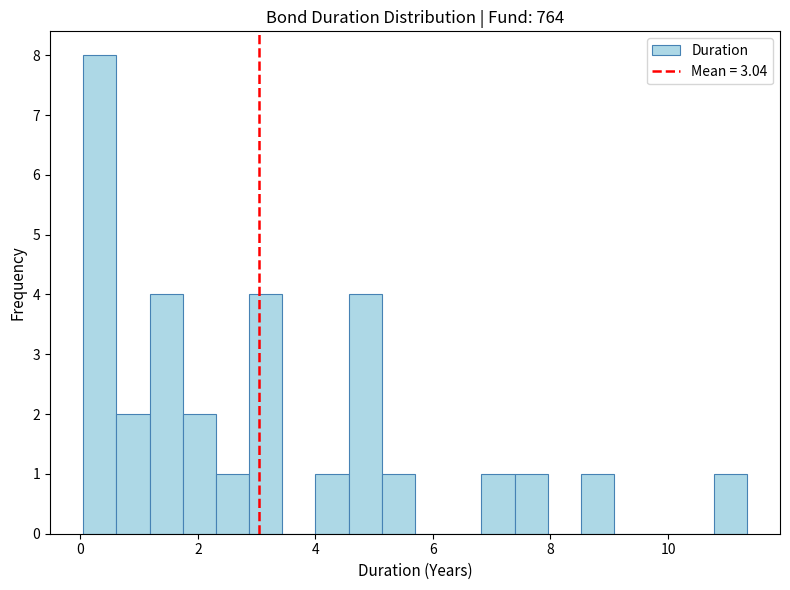

Read against the x-axis, roughly where is the centre of the tallest bar?

0.4